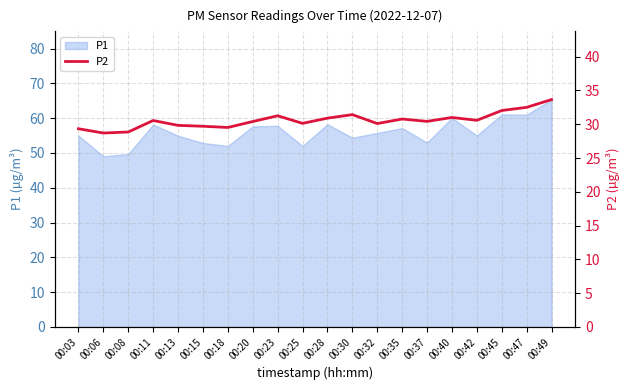

The P1 series shows 81.3 at 00:42. True or false?

False